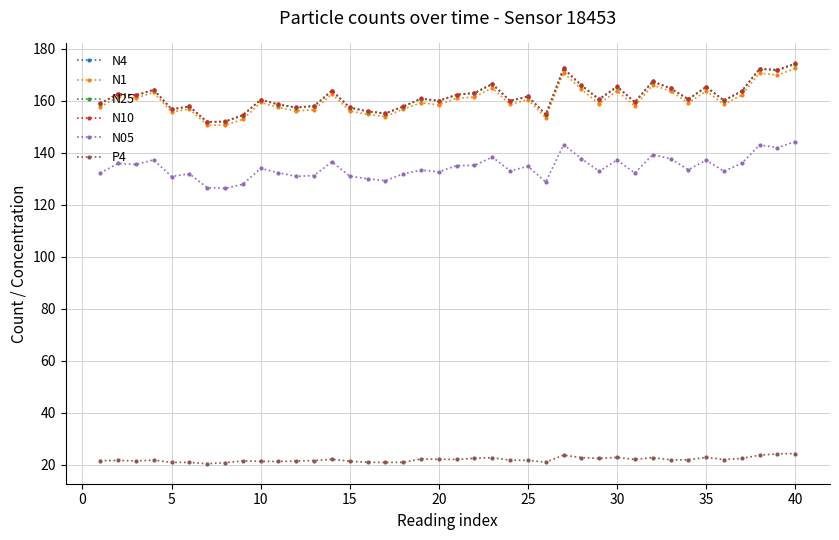

True or false: N25 and N05 intersect in this chart.

False